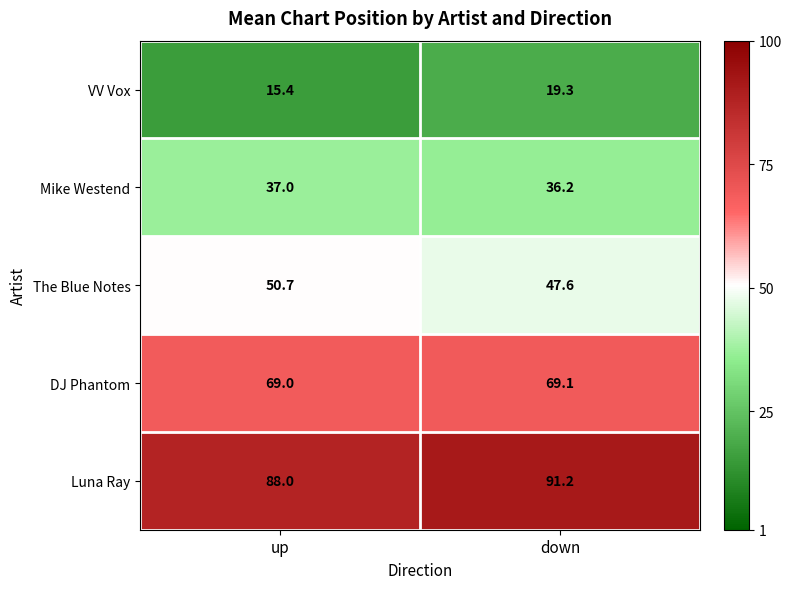

At which category is the sum across all series the highest?

down